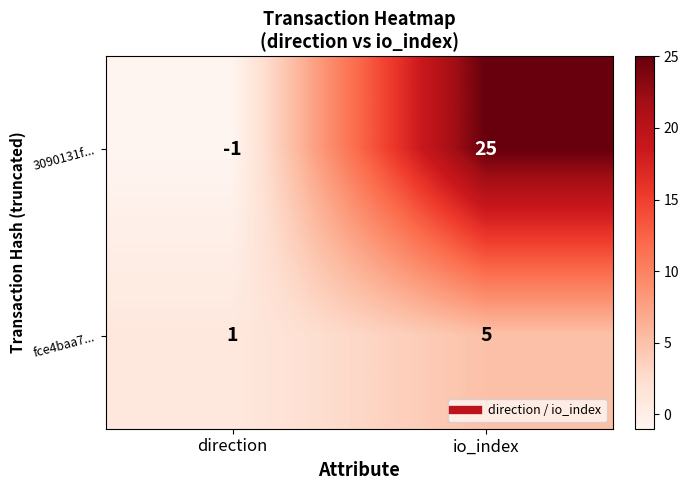

At which category does the chart reach its minimum across all series?

direction